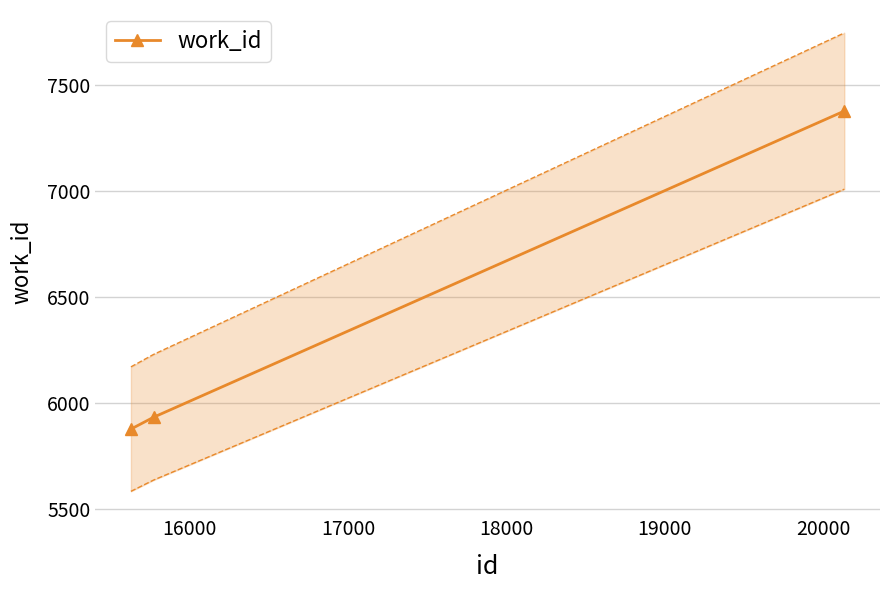

What is the value of the work_id point at the 2nd from the left?

5933